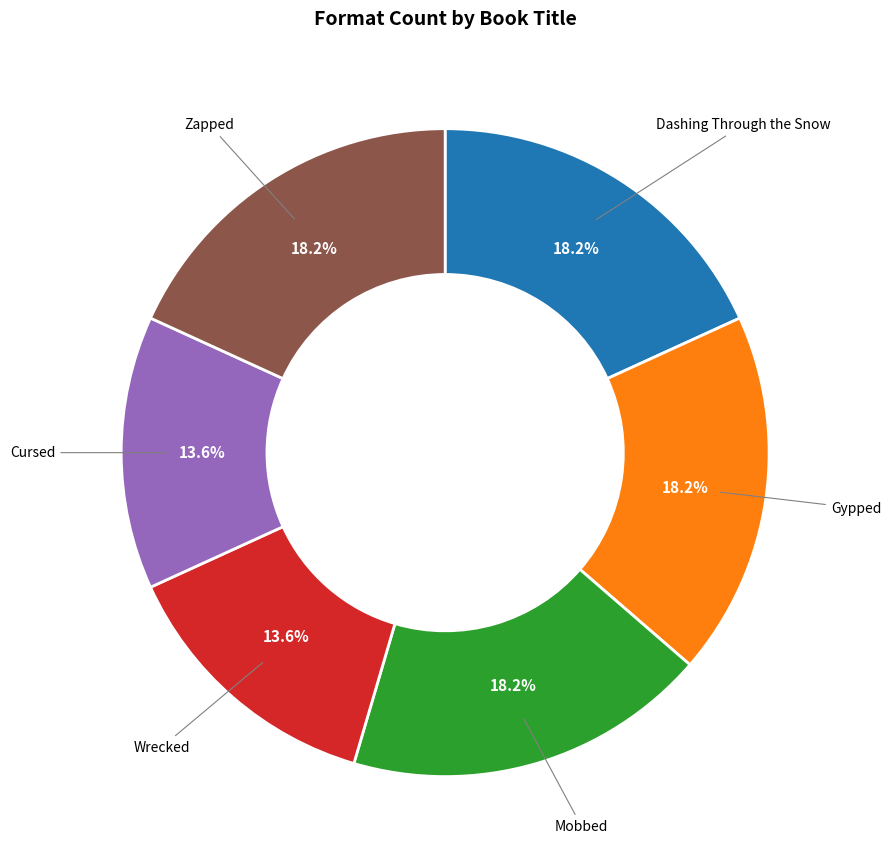

Is there a majority slice in this chart?

No